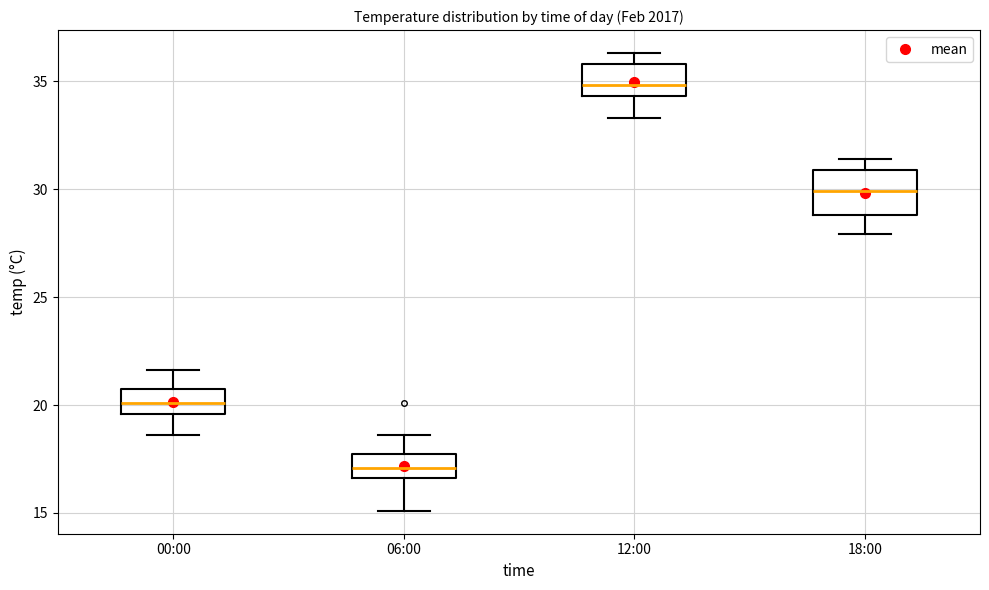

Reading left to right, transcribe this box plot: for each box, give where its median line is, the range the box spans, and where its two whiskers end, as read against the y-axis. The values are not printed on the chart, so give them approximately, as read against the axis.

00:00: median 20.0, box 19.5 to 20.5, whiskers 18.5 to 21.5
06:00: median 17.0, box 16.5 to 17.5, whiskers 15.0 to 18.5
12:00: median 35.0, box 34.5 to 36.0, whiskers 33.5 to 36.5
18:00: median 30.0, box 29.0 to 31.0, whiskers 28.0 to 31.5